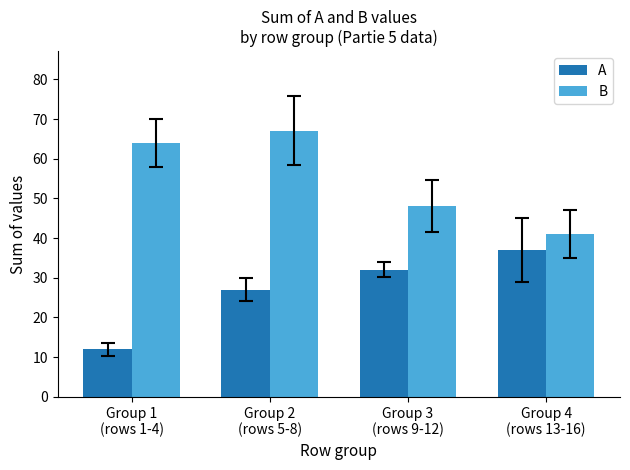

How many bars are there in each group?

2